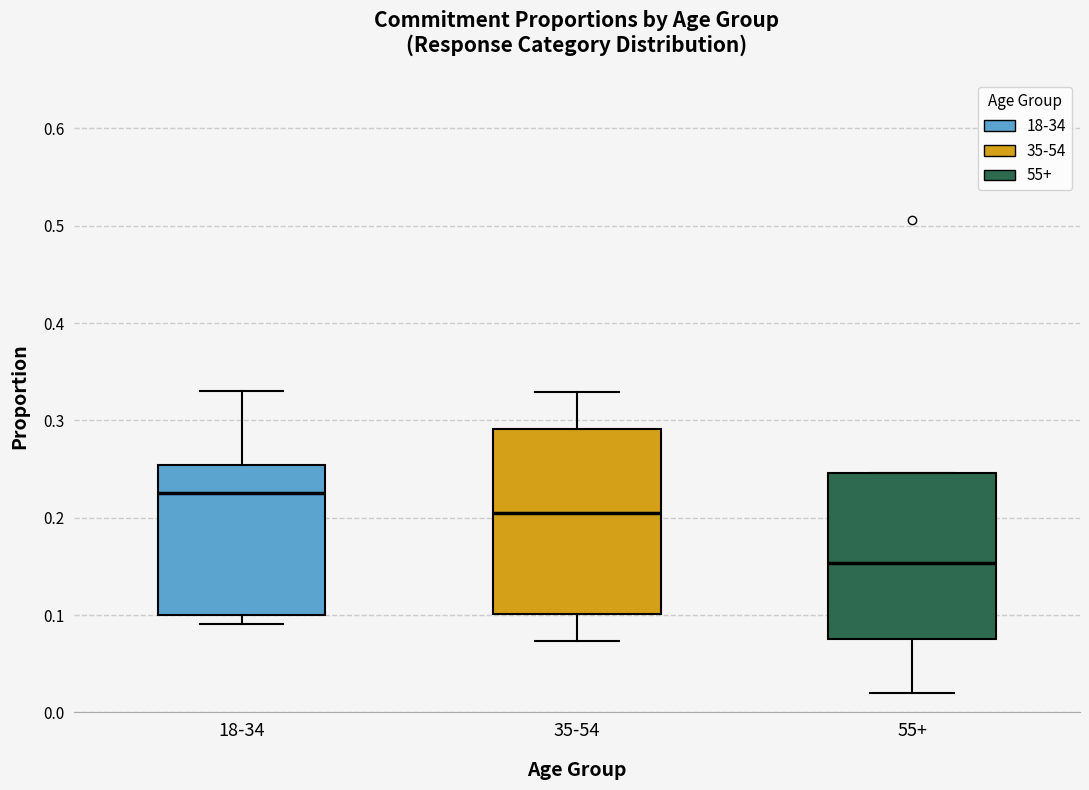

Where is the lower edge of the box for 18-34 on the y-axis? The values are not printed on the chart, so give them approximately, as read against the axis.

0.10